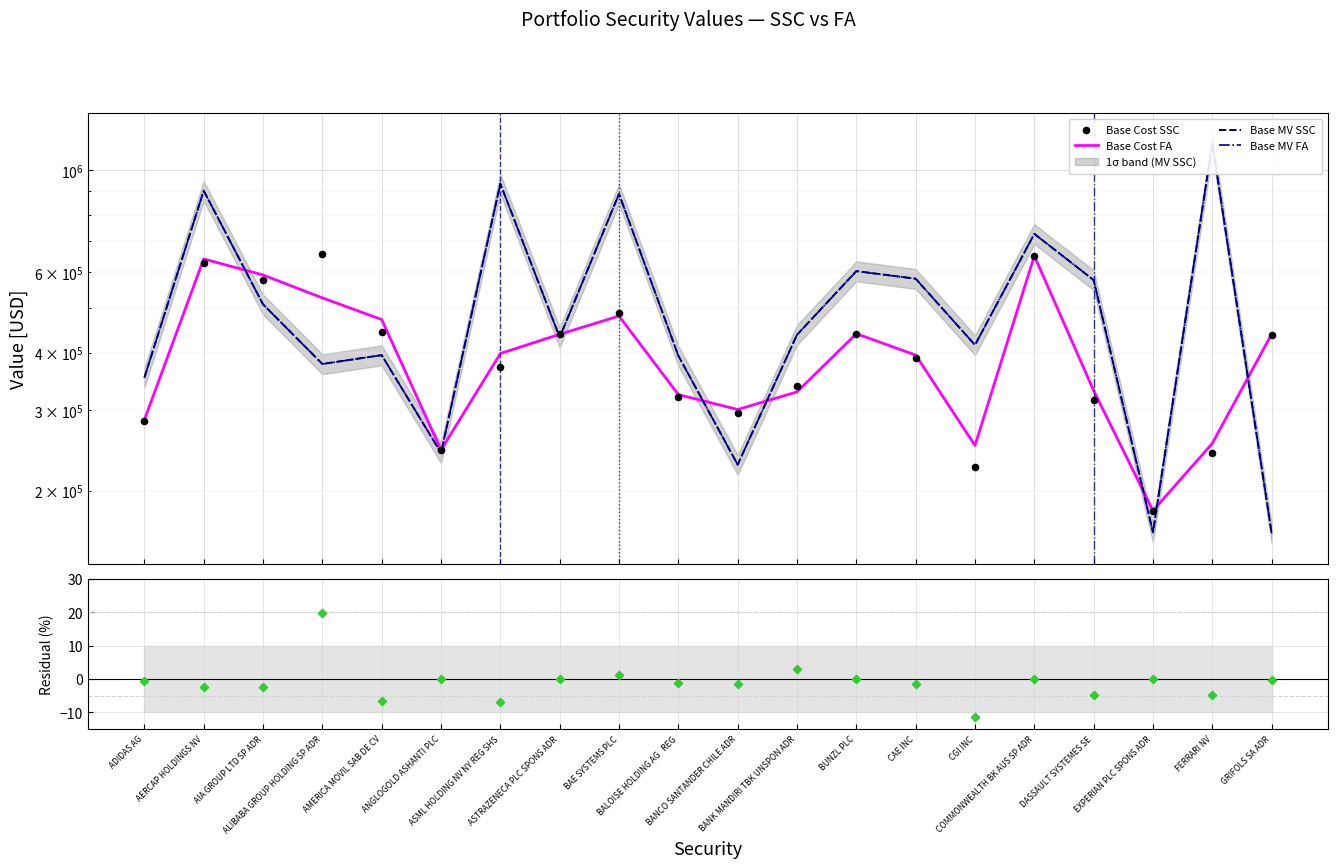

Which series reaches the minimum Y coordinate?

Cost residual (%)